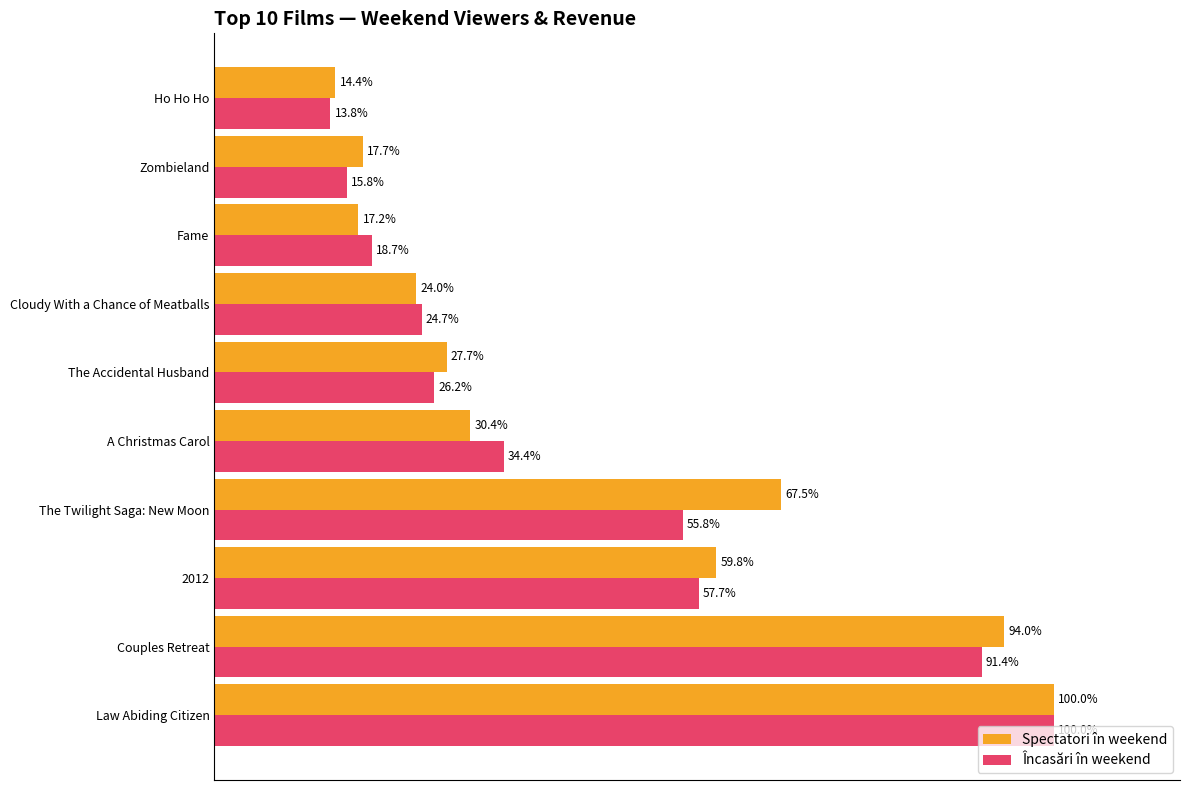

Which series has the widest spread of values?

Încasări în weekend